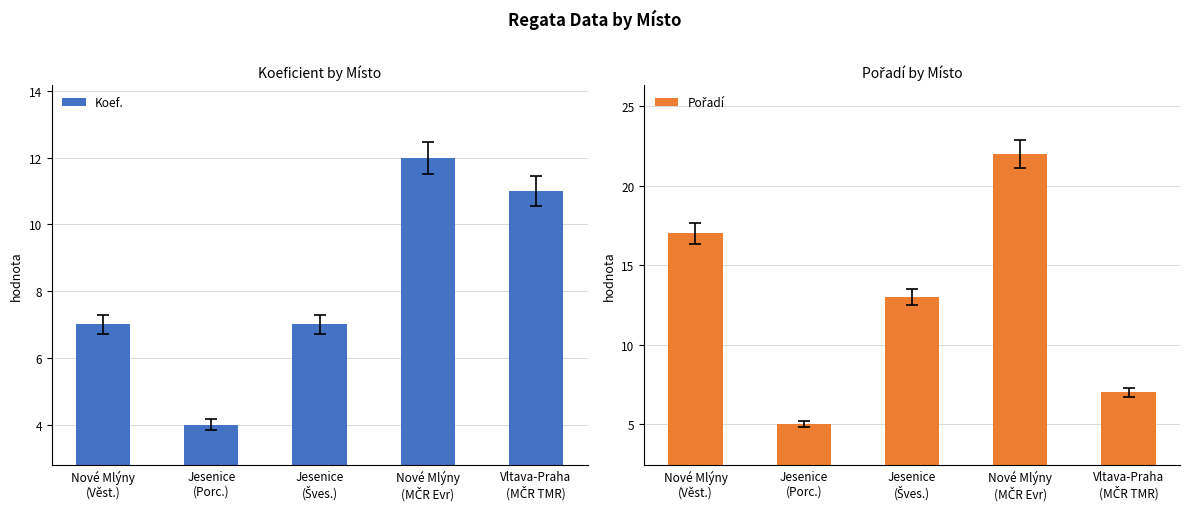

How many bars are there in total?

10